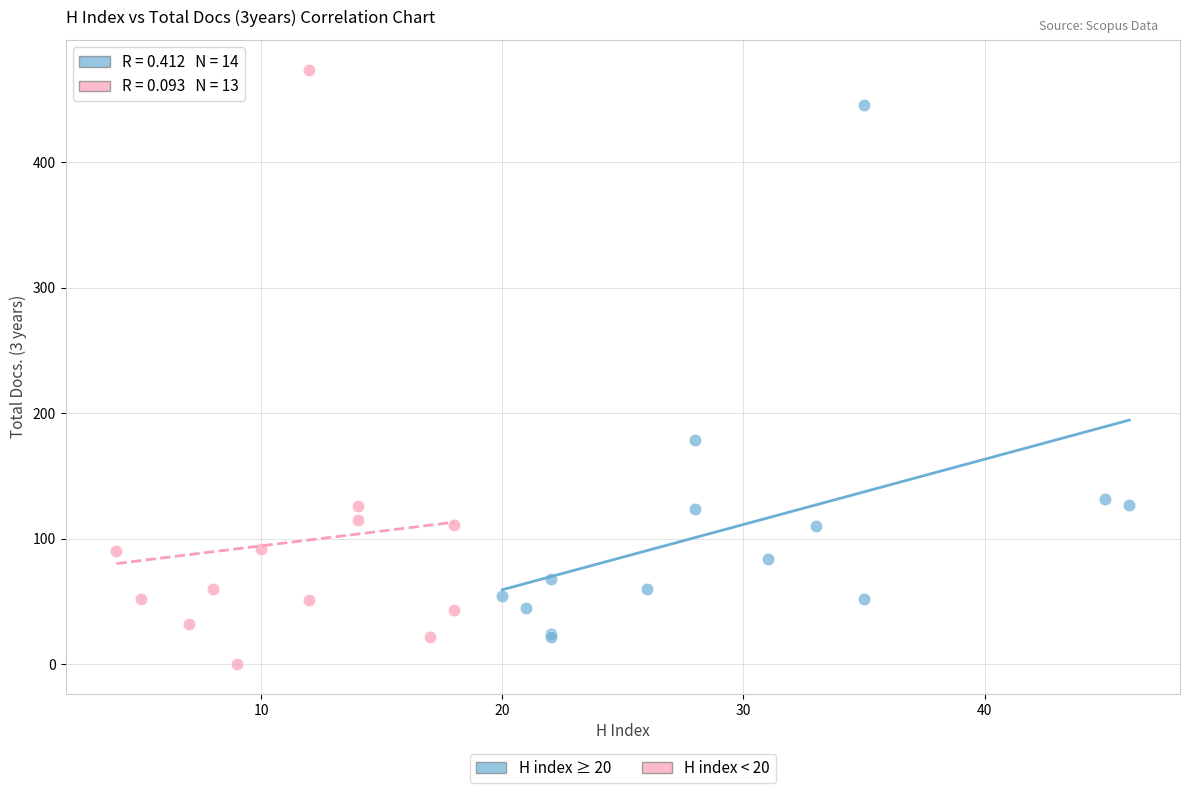

Which series contains the highest Y value?

H index < 20